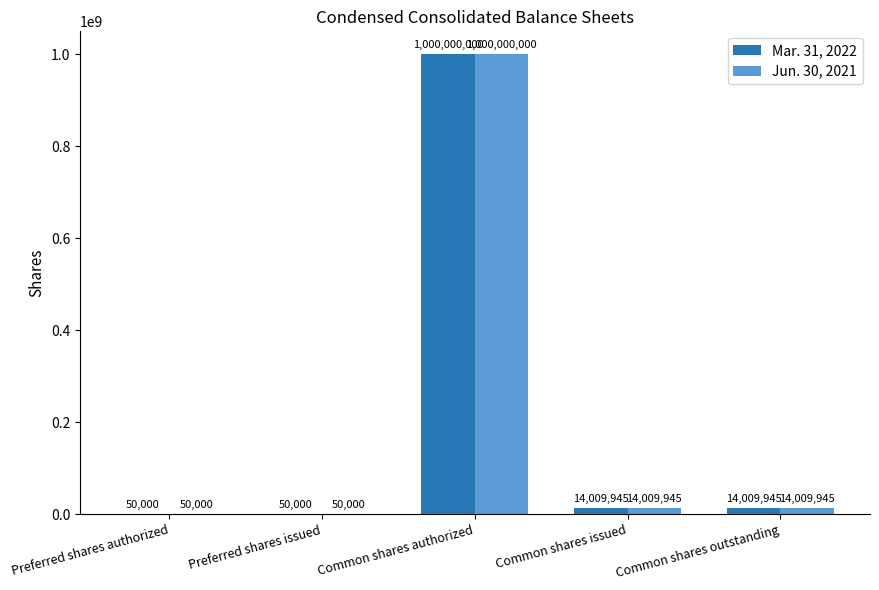

What is the sum of the Jun. 30, 2021 values at Common shares issued and Preferred shares authorized?

14059945